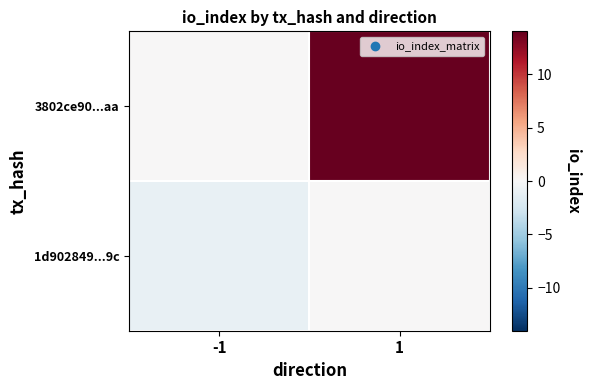

What is the greatest value displayed?

14